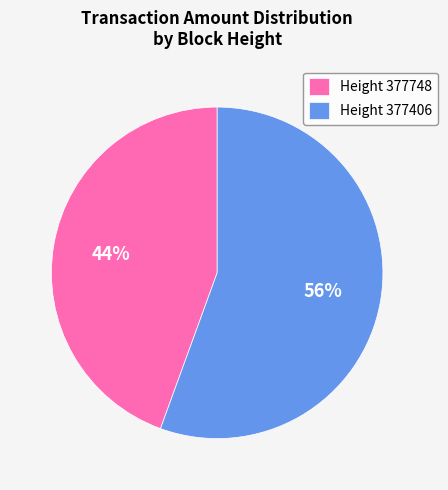

What percentage is the Height 377748 slice, to the nearest percent?

44%